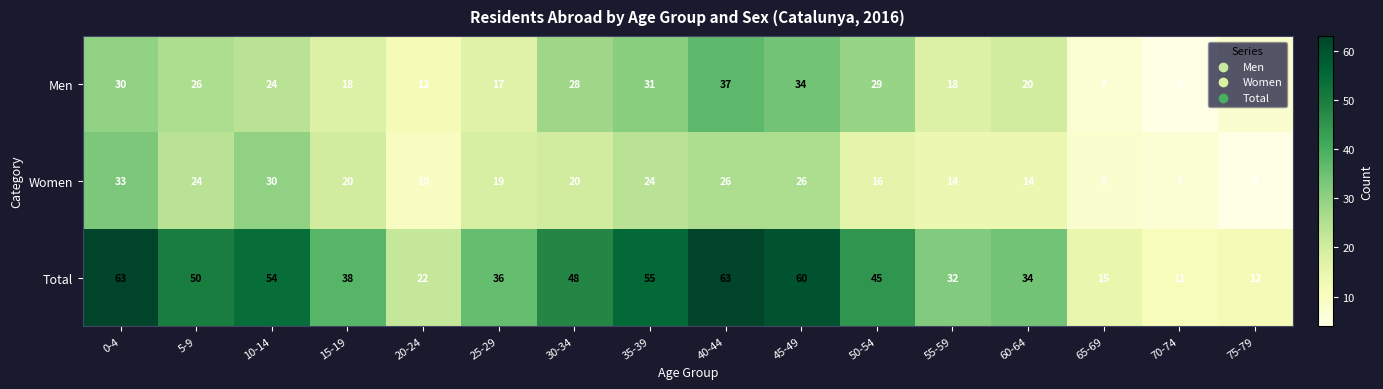

What is the difference between the second highest and second lowest values in the Total series?

51